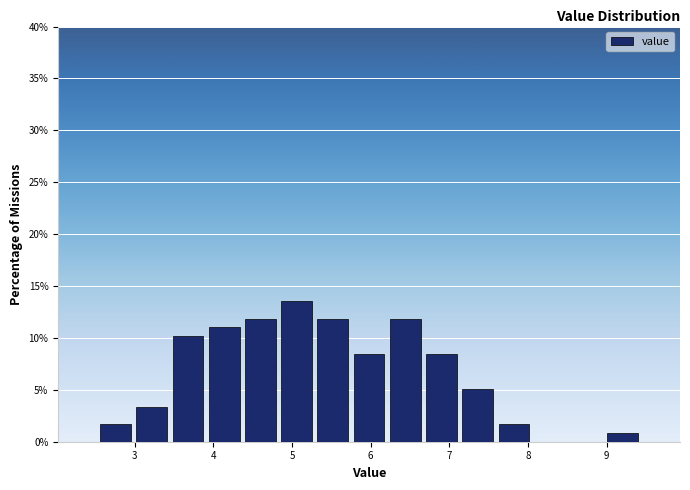

Over which range of the x-axis is the bar tallest?

4.83 to 5.29